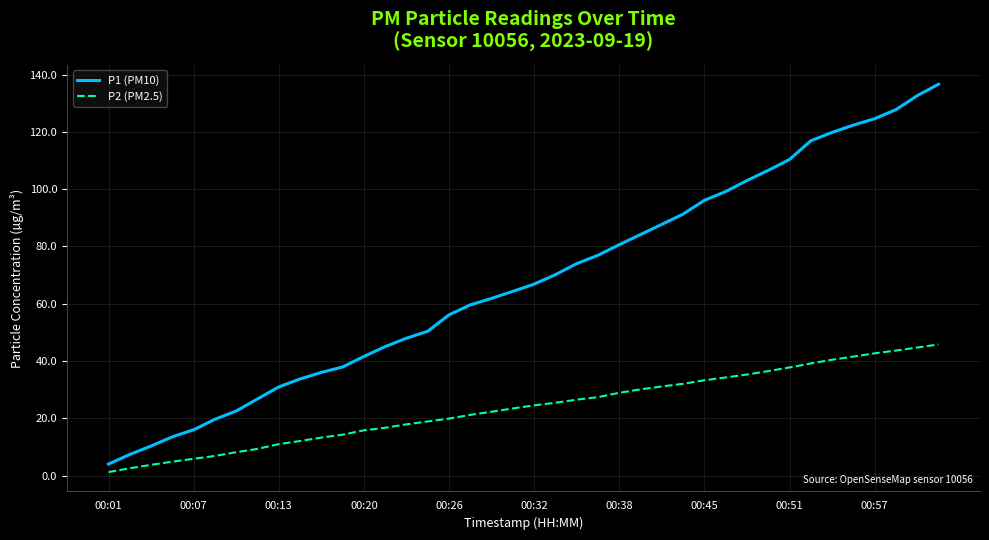

Count the number of categories in the chart.

40